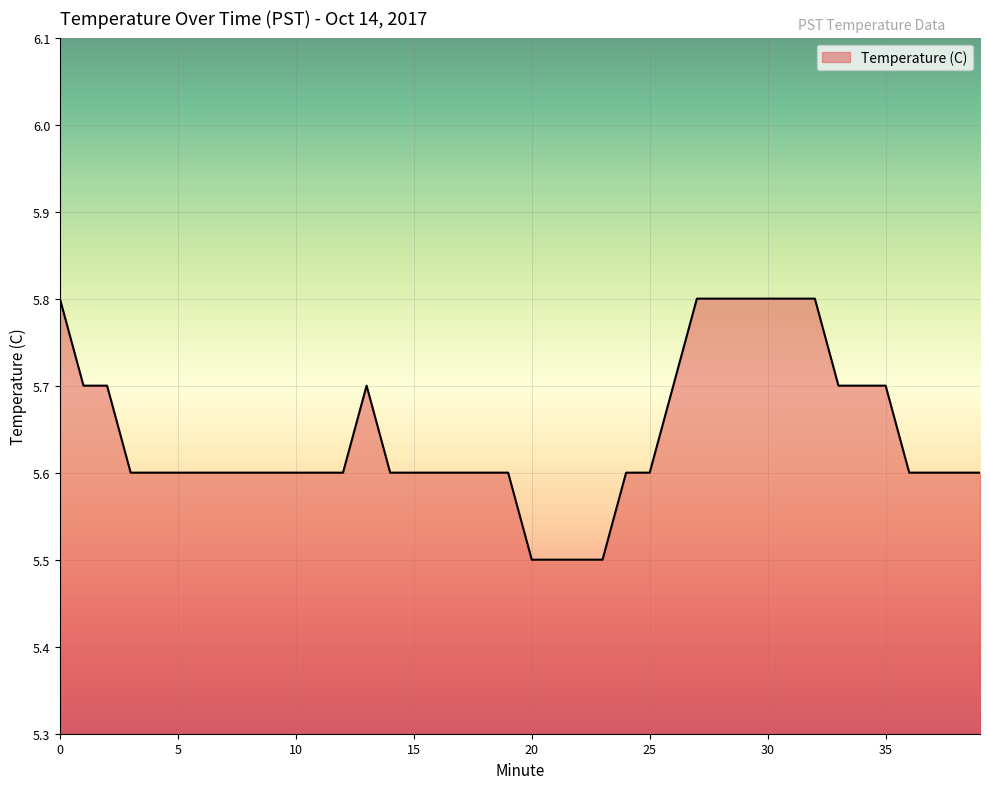

What is the difference between the maximum and minimum values?

0.3